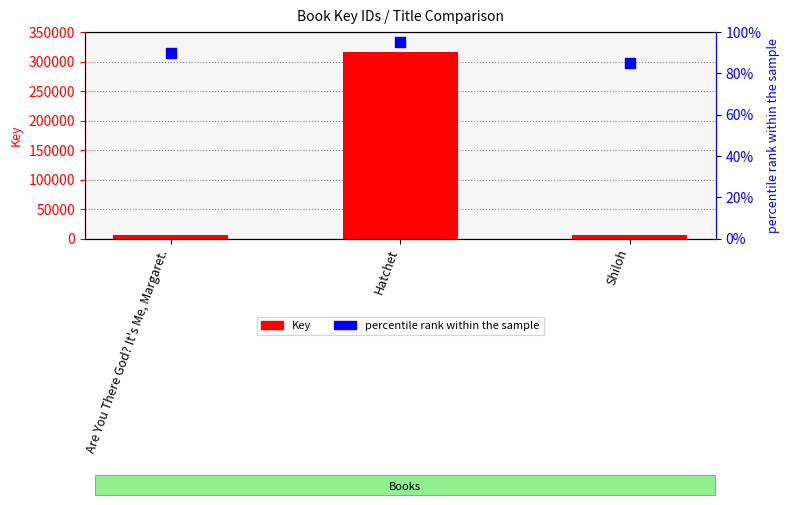

Which series reaches the minimum Y coordinate?

percentile rank within the sample